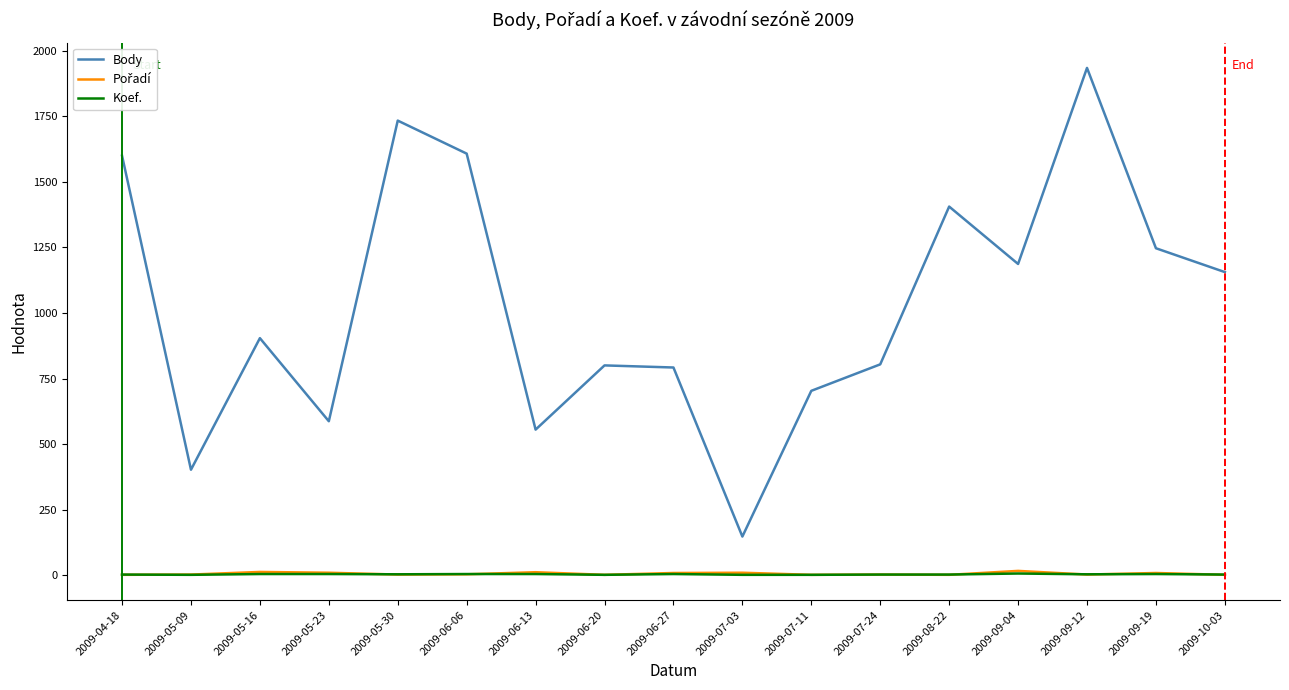

True or false: Body and Koef. cross at least once.

False